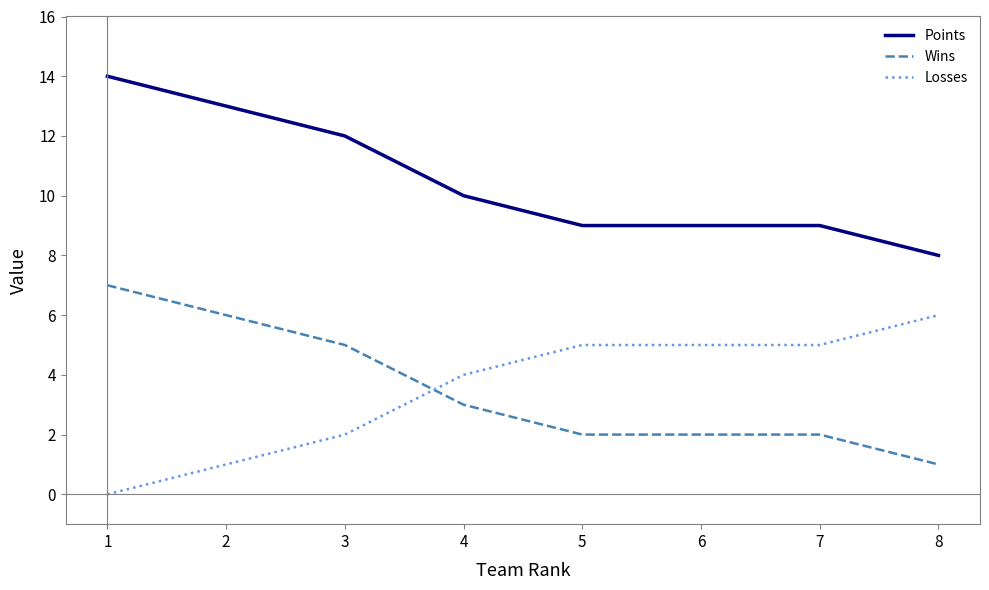

What is the difference between the maximum and minimum values in the Losses series?

6